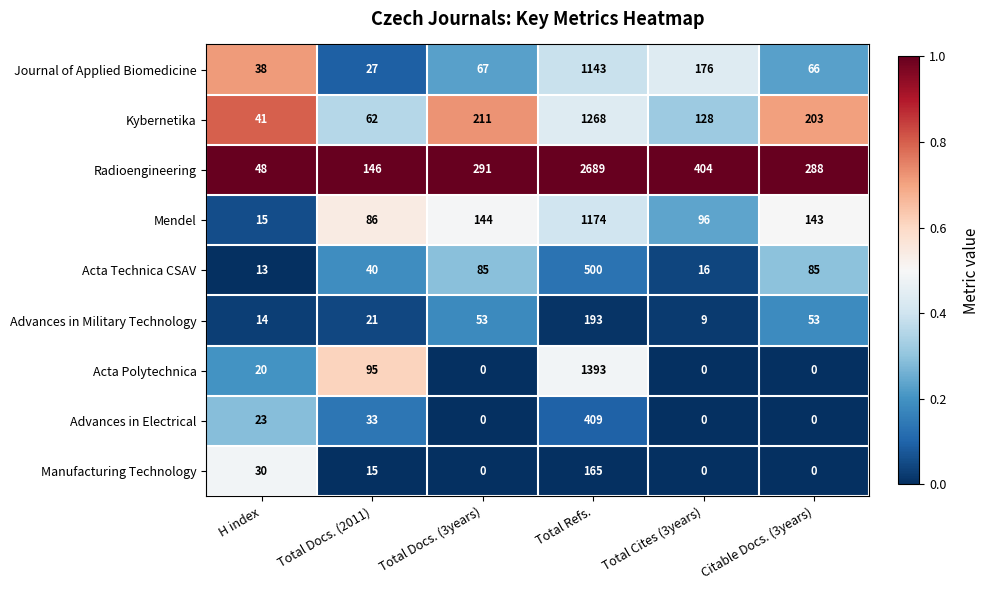

Which label corresponds to the largest value in the chart?

Total Refs.